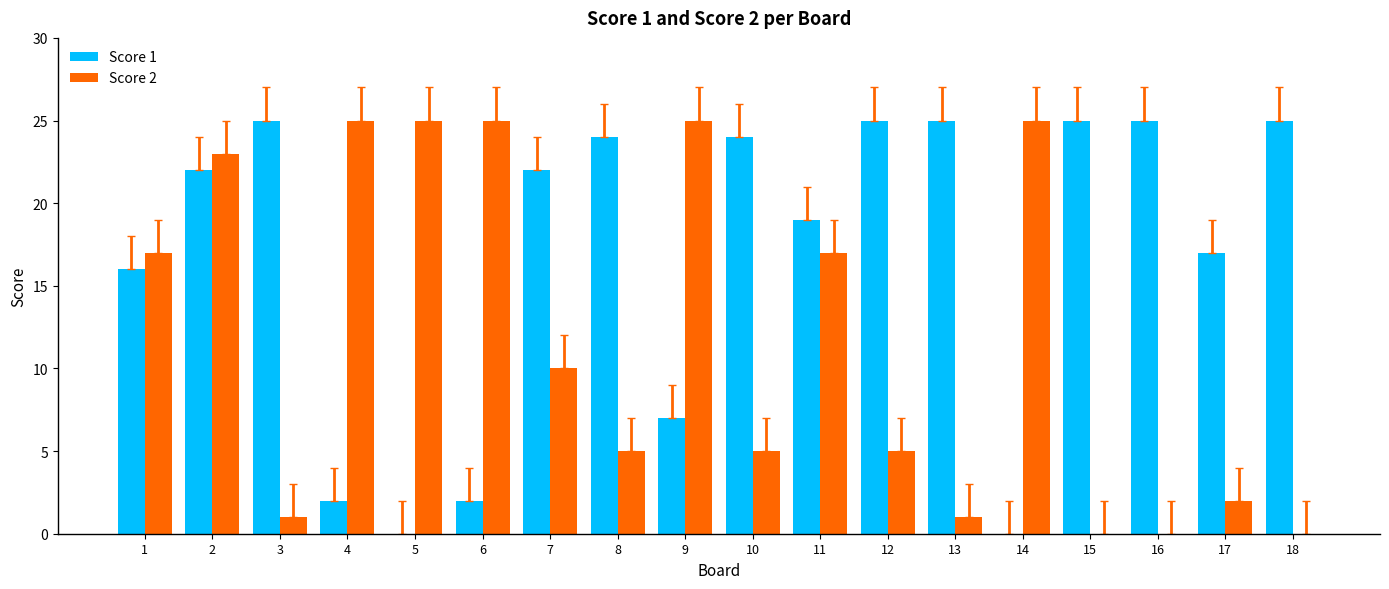

True or false: Score 1 has a value of 10 at 8.

False